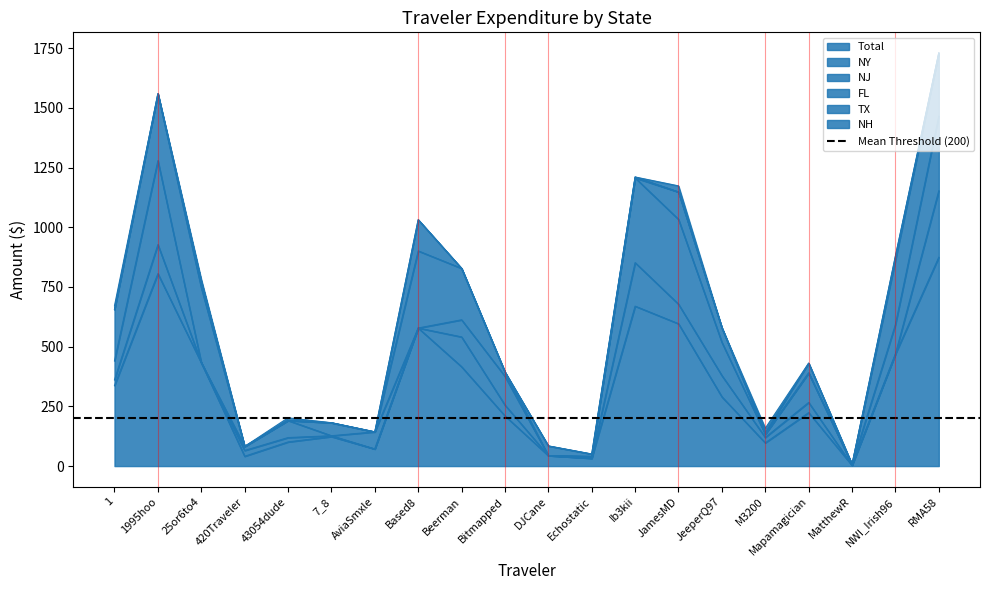

The NY series shows 11.2 at M3200. True or false?

False